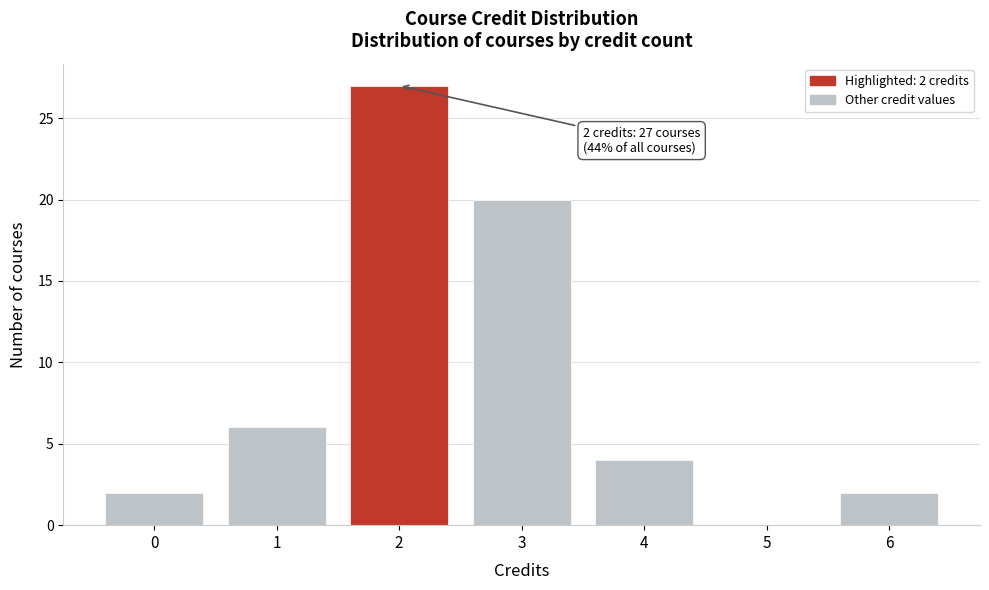

Over which range of the x-axis is the bar tallest?

1.5 to 2.5